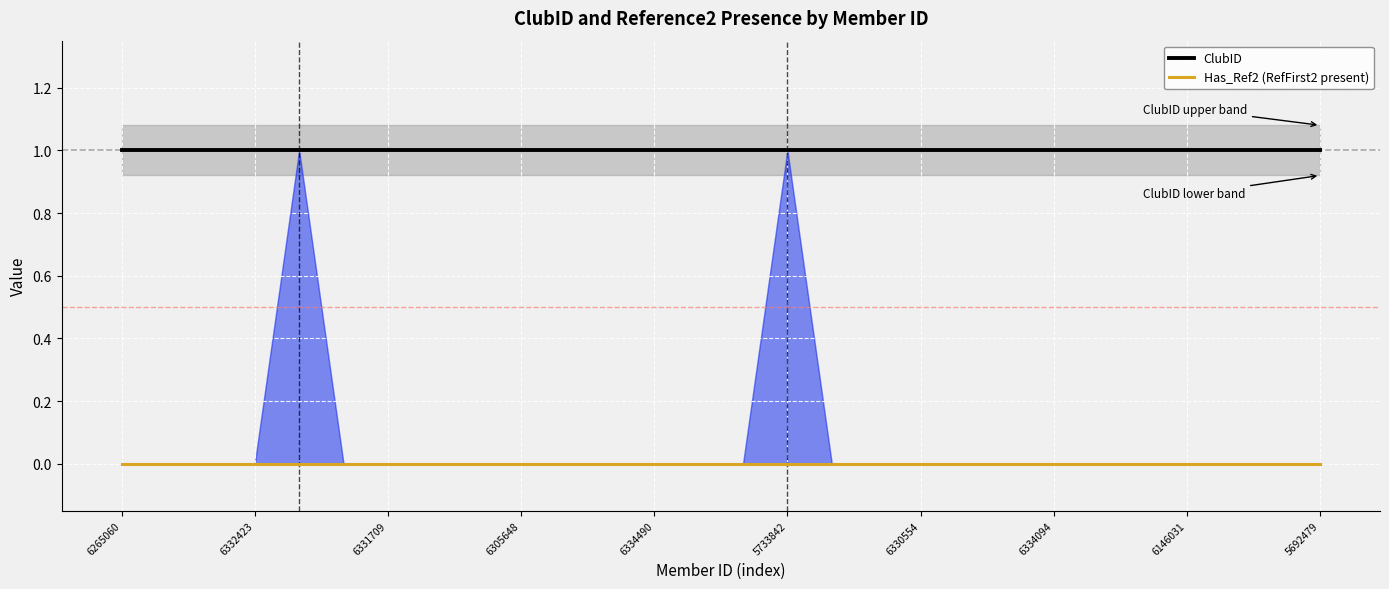

Which series has the largest total across all categories?

ClubID